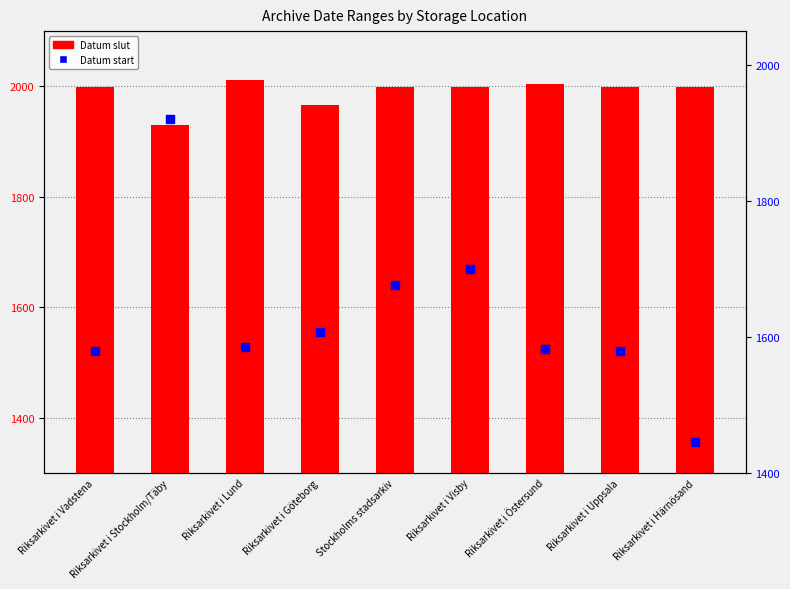

At which category is the sum across all series the highest?

Riksarkivet i Stockholm/Täby